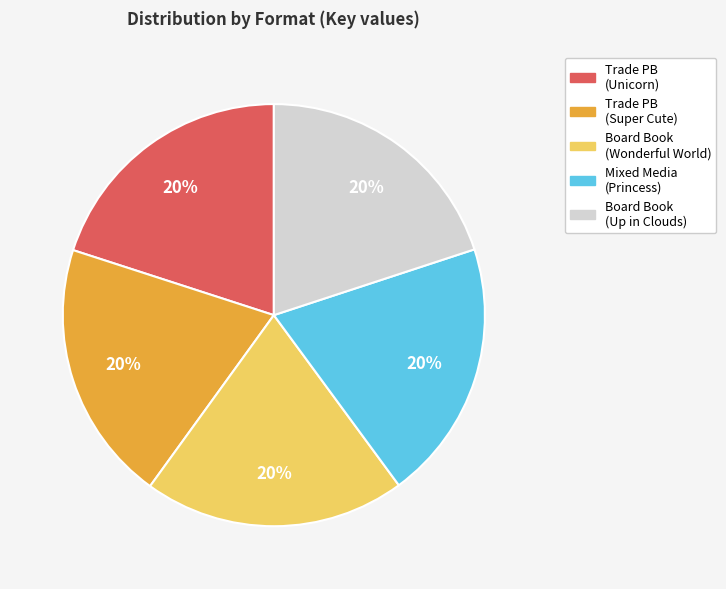

To the nearest percent, what portion does Trade PB (Super Cute) represent?

20%